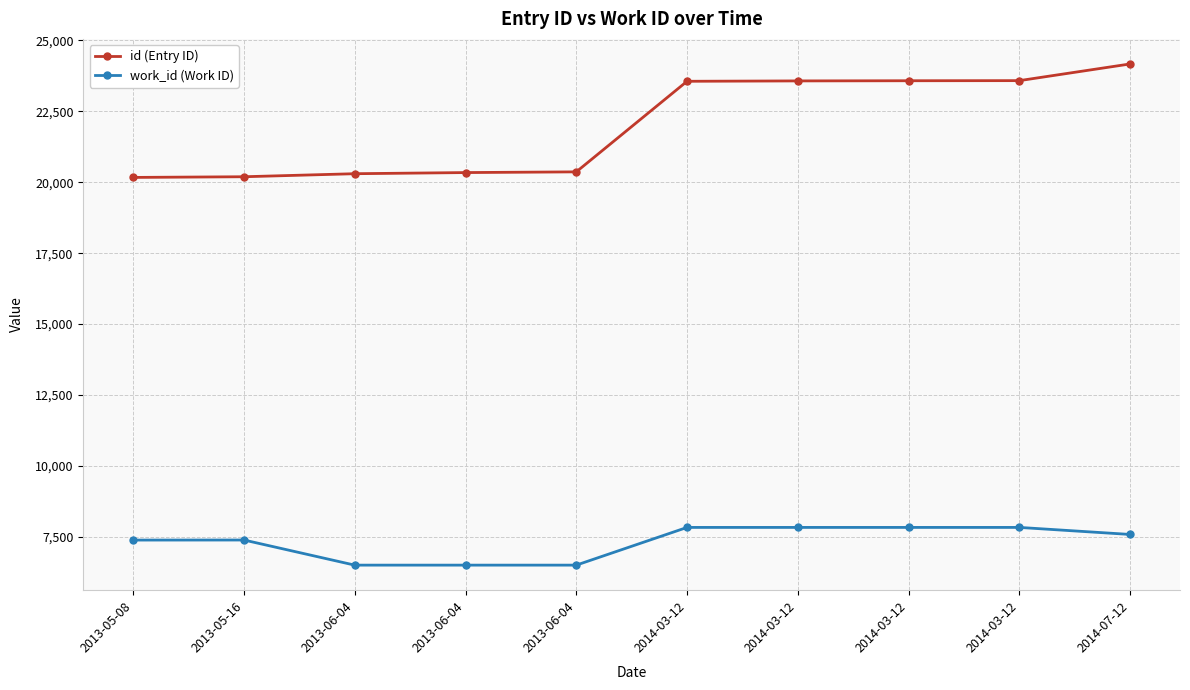

Which series changed the most between 2013-06-04 and 2014-07-12?

id (Entry ID)